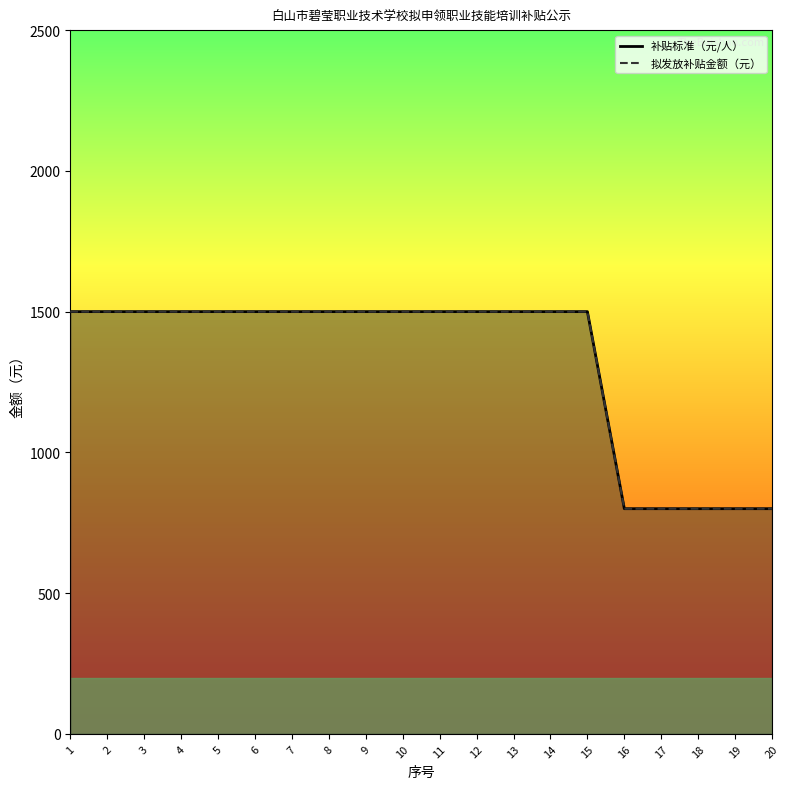

True or false: 拟发放补贴金额（元） has more than 1 points higher than both neighbors.

False